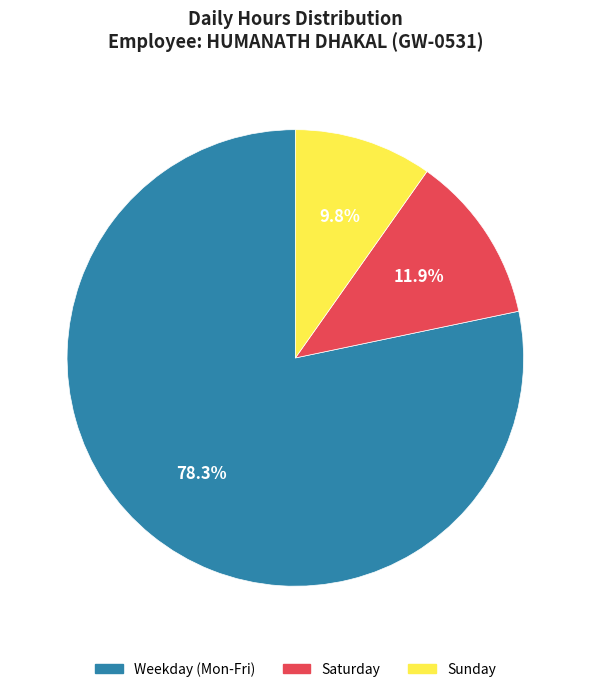

Is there a majority slice in this chart?

Yes